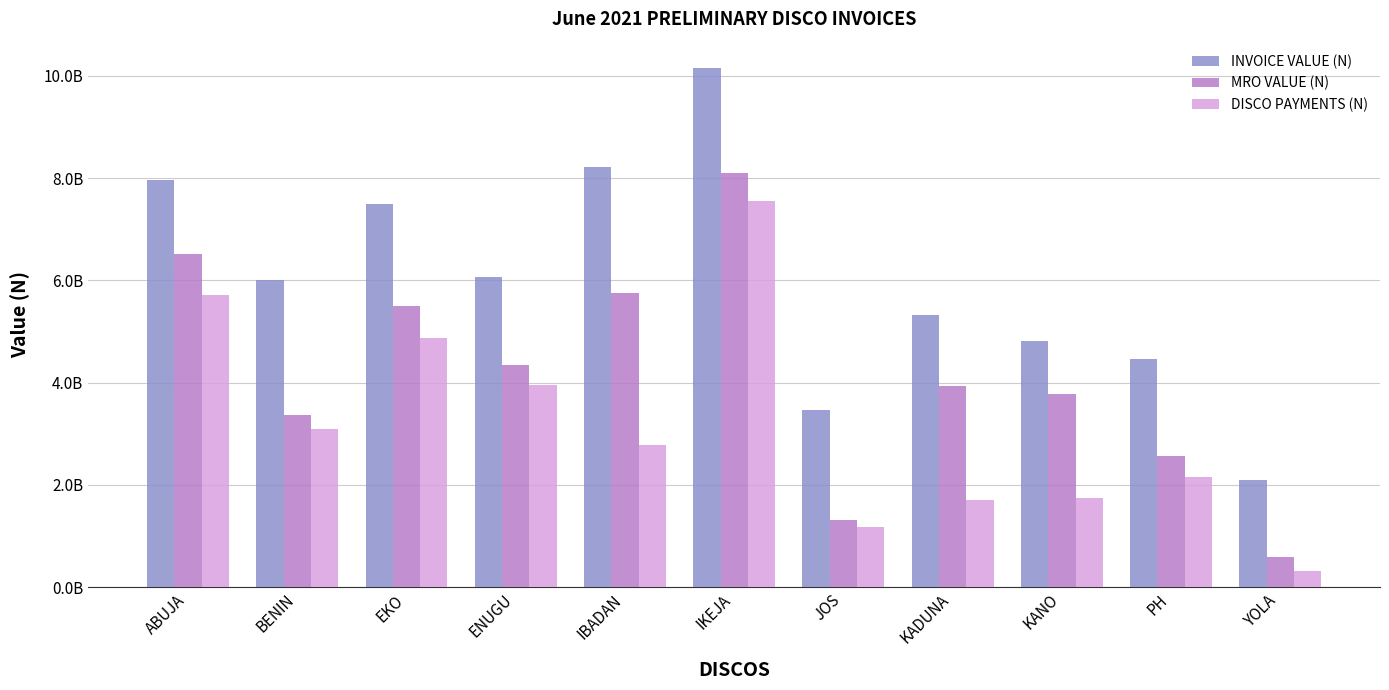

What are all the series names shown in the legend?

INVOICE VALUE (N), MRO VALUE (N), DISCO PAYMENTS (N)